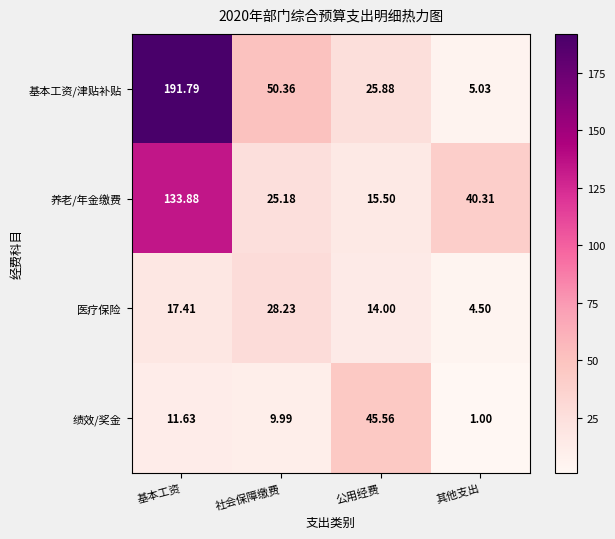

At which label does 医疗保险 first exceed 17?

基本工资